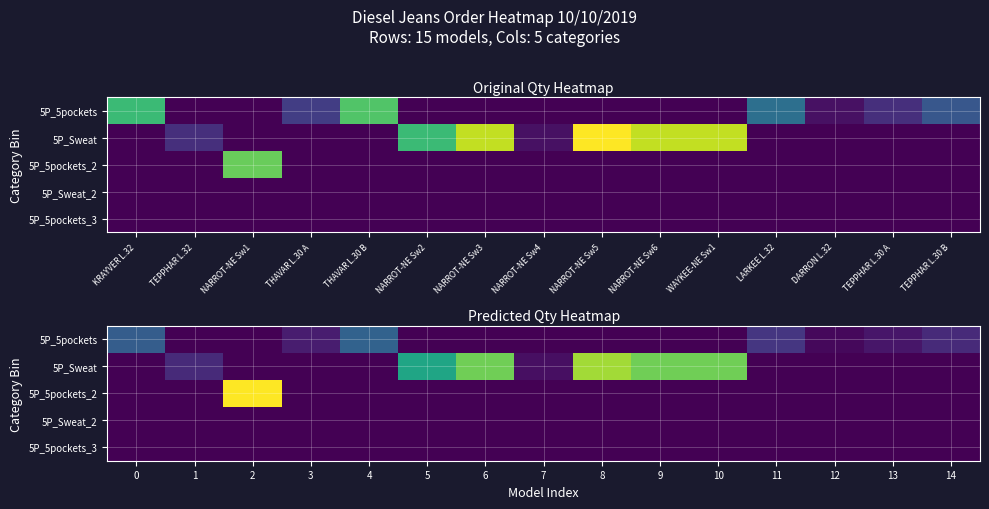

List the labels in order of 5P_5pockets value, smallest first.

1, 2, 5, 6, 7, 8, 9, 10, 12, 13, 3, 14, 11, 0, 4